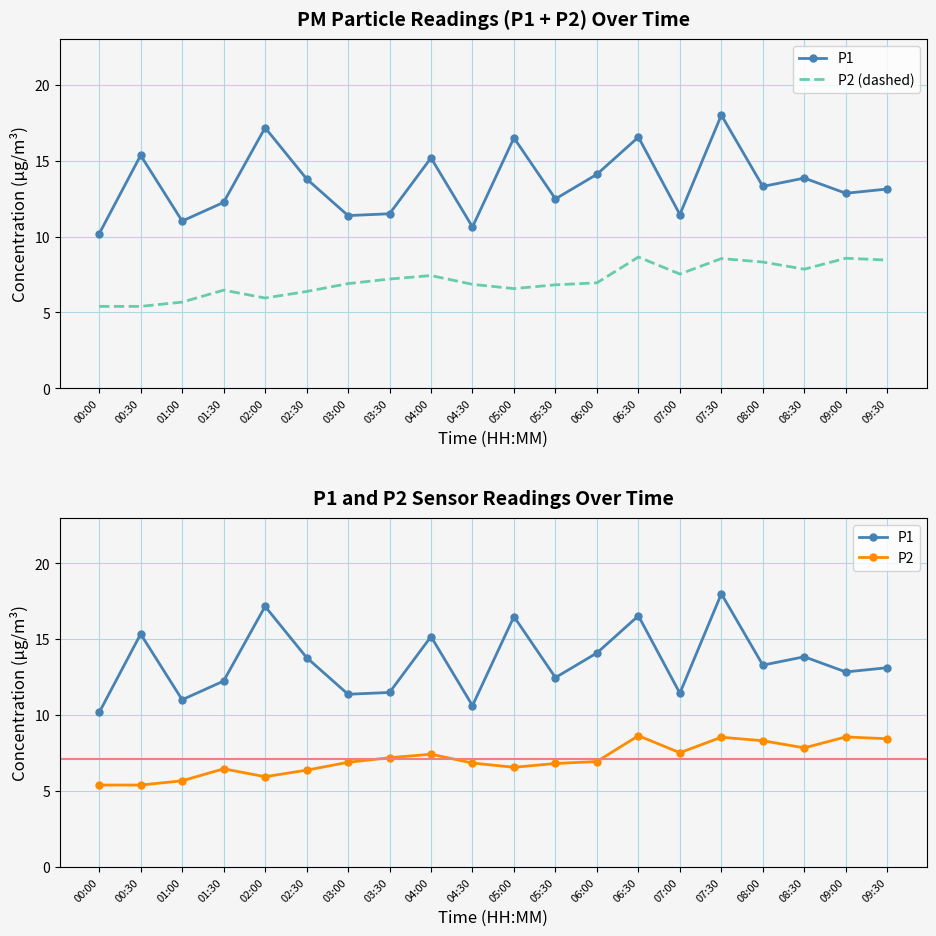

What is the difference between the maximum and minimum values in the P1 series?

7.8